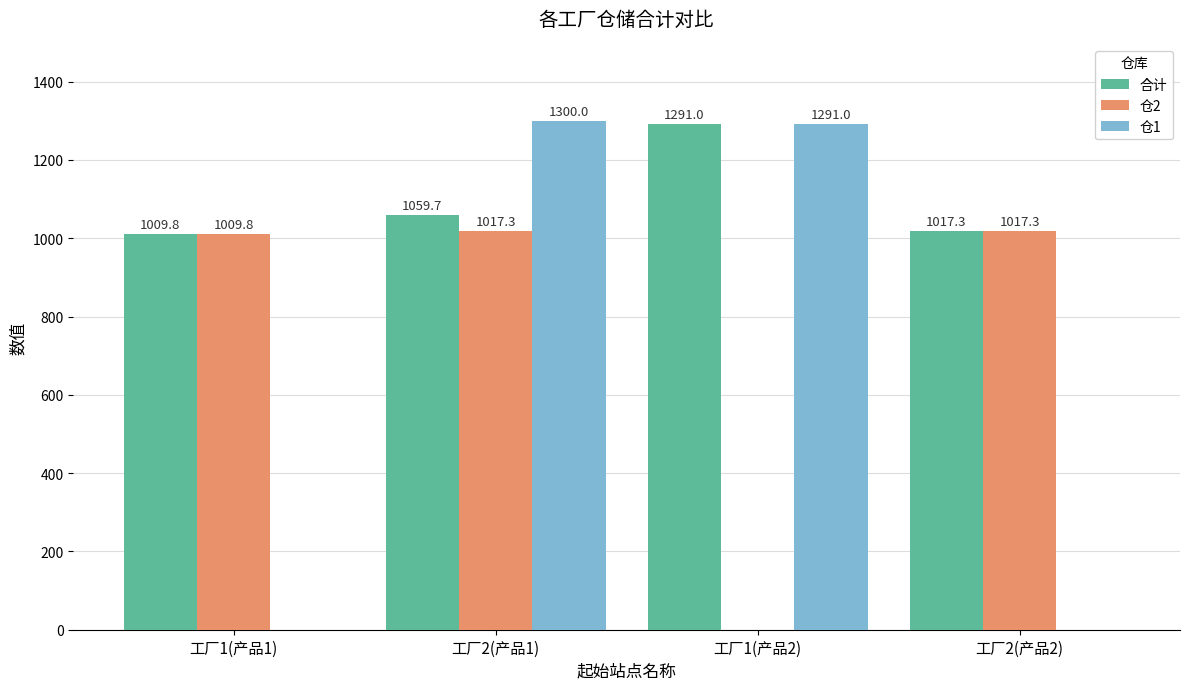

Which series has the largest total across all categories?

合计